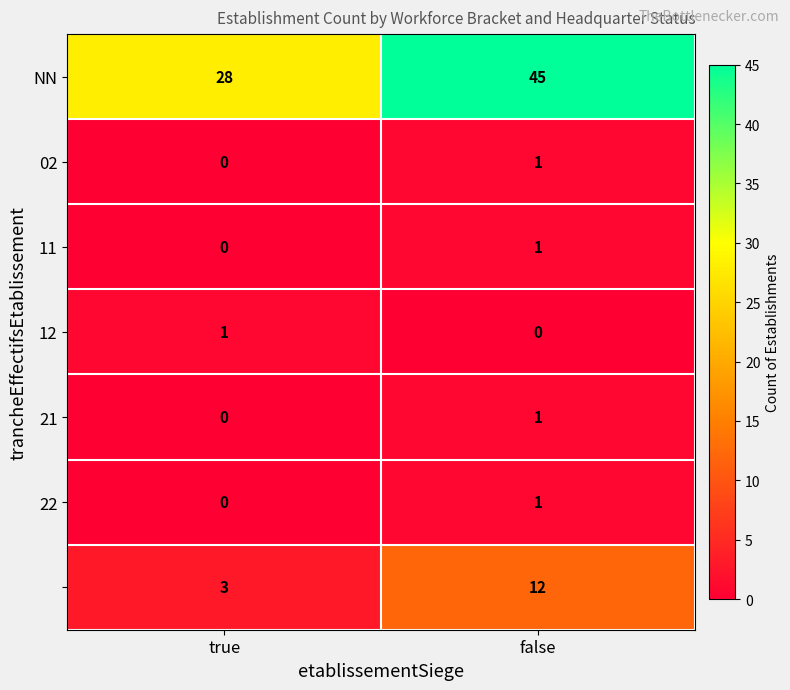

What is the total value across all series at false?

61